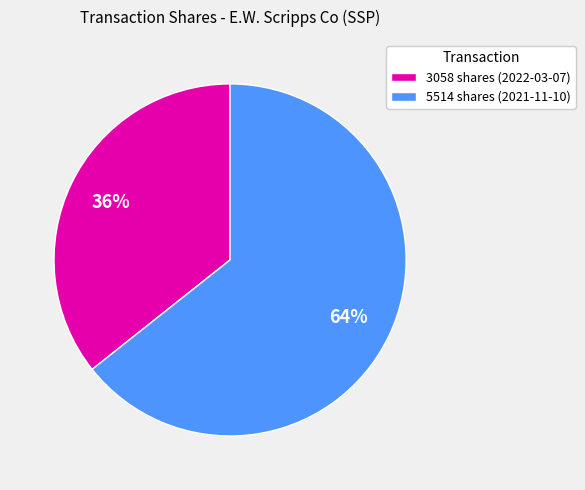

Which has a higher value, 3058 shares (2022-03-07) or 5514 shares (2021-11-10)?

5514 shares (2021-11-10)